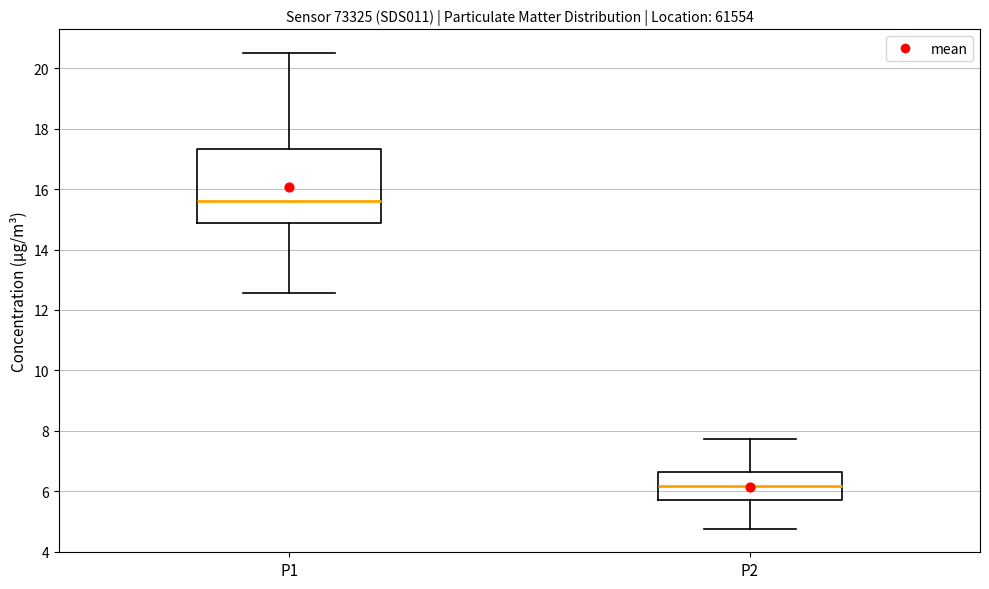

Where does the upper whisker of the box for P1 end on the y-axis? The values are not printed on the chart, so give them approximately, as read against the axis.

20.6